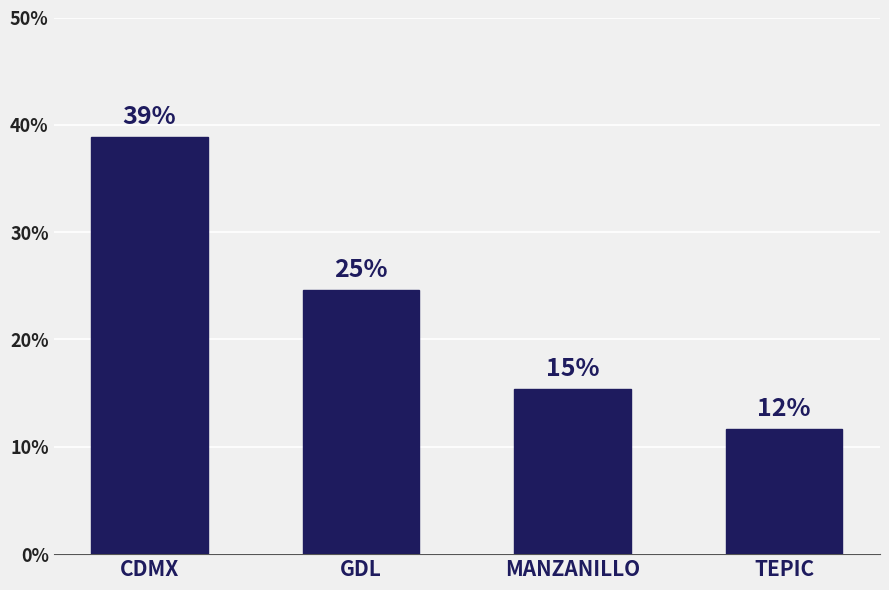

Is it true that the value at CDMX is 22.1?

False